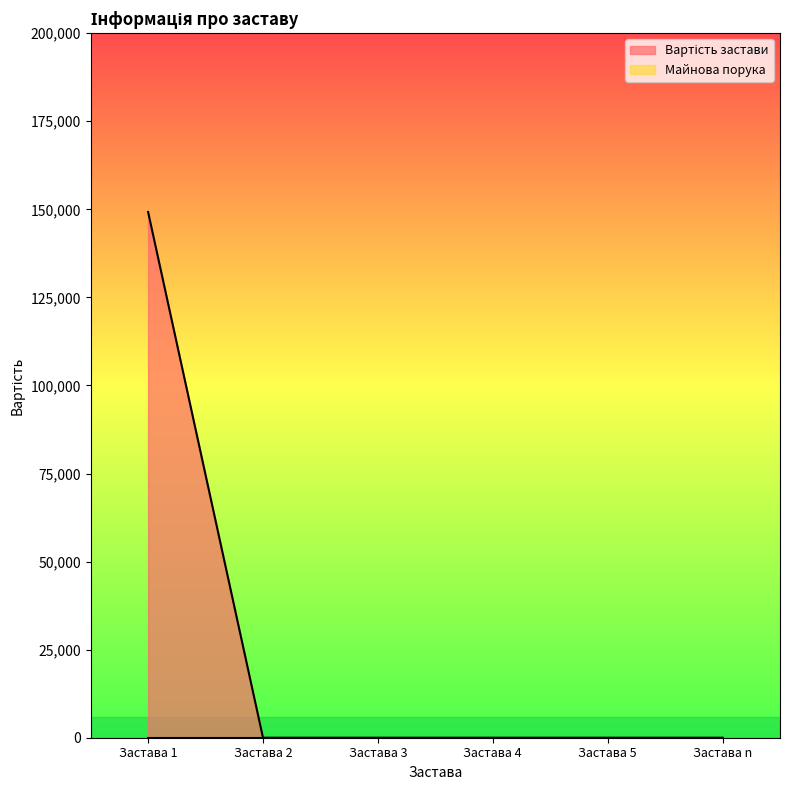

How many lines are shown in the chart?

2